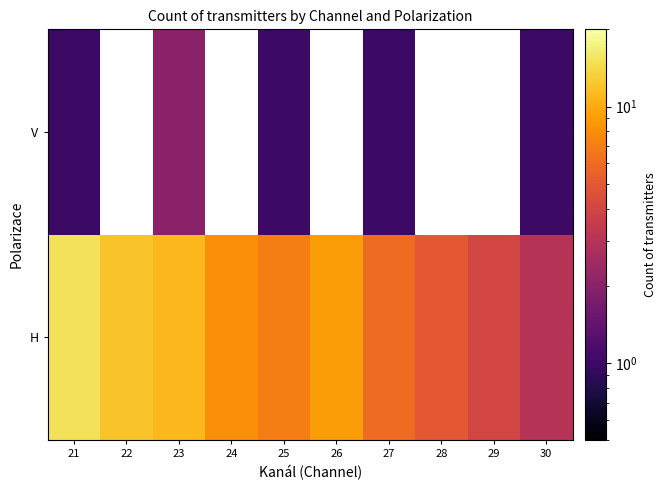

What is the difference between the highest and lowest values at 25?

6.0